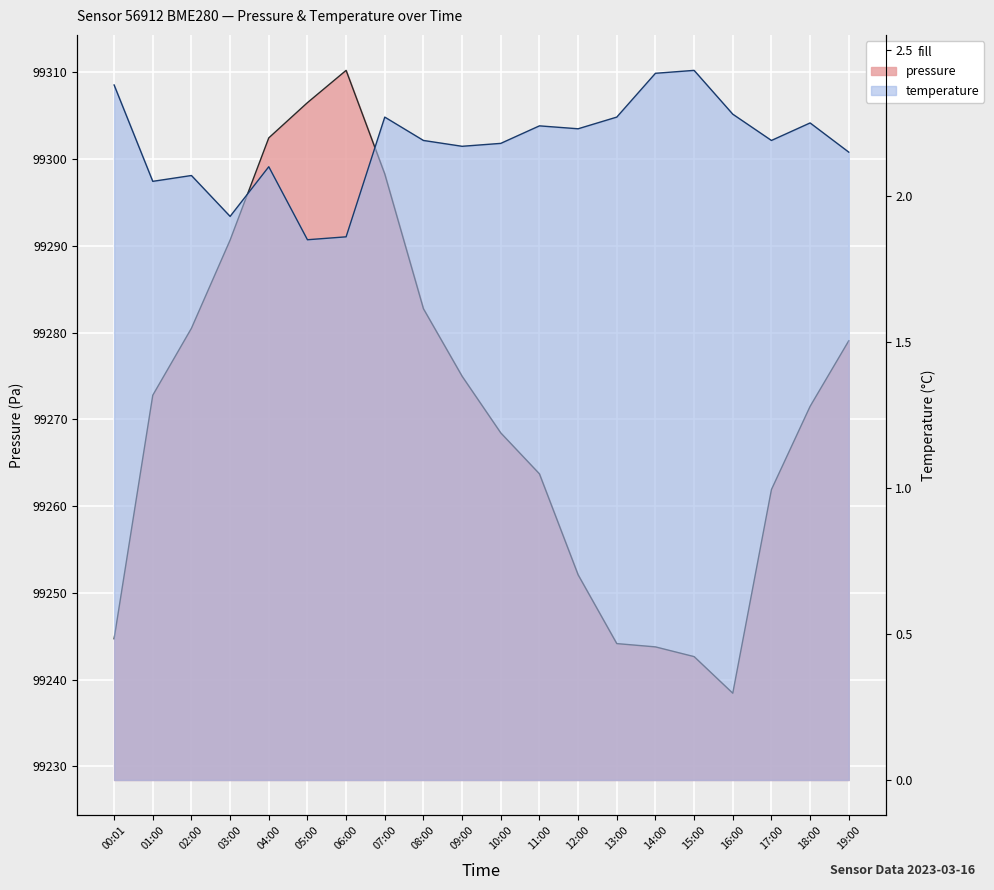

What is the difference between the maximum and minimum values in the temperature series?

0.6